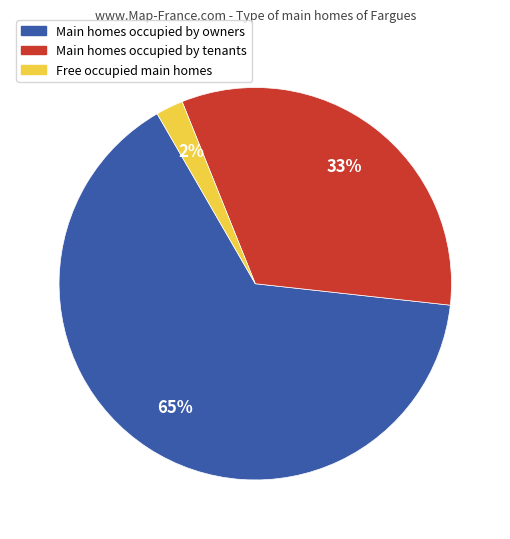

Which has a higher value, Main homes occupied by tenants or Main homes occupied by owners?

Main homes occupied by owners